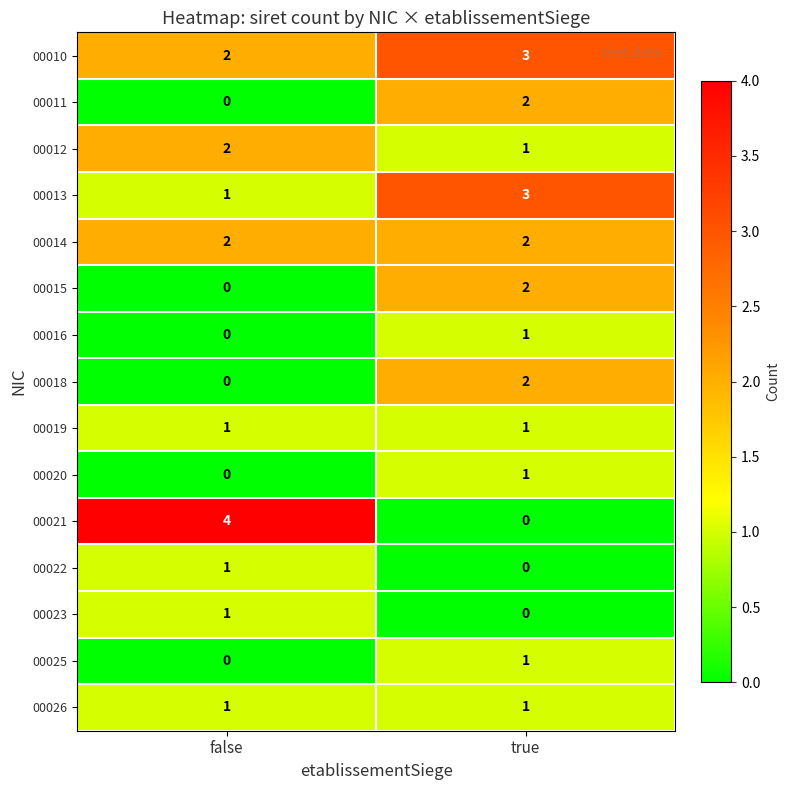

Which series has the largest range (max minus min)?

00021